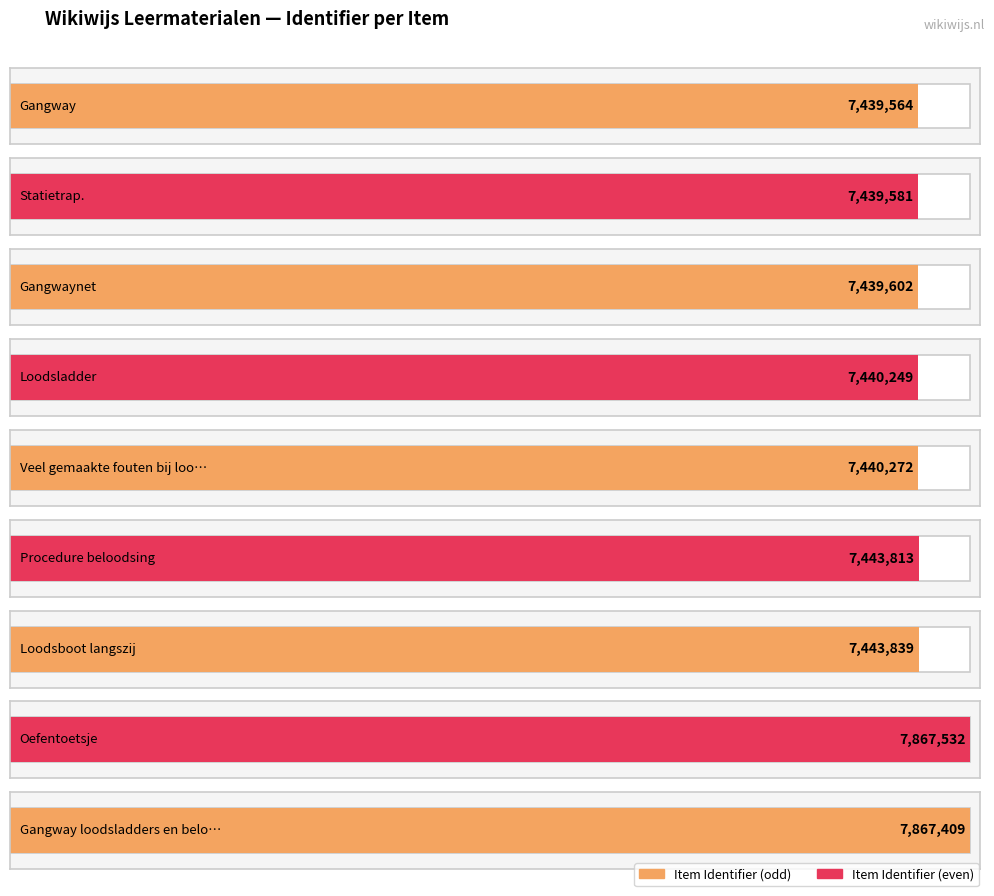

List the labels in order of value, smallest first.

Gangway, Statietrap., Gangwaynet, Loodsladder, Veel gemaakte fouten bij loodsladders, Procedure beloodsing, Loodsboot langszij, Gangway loodsladders en beloodsing, Oefentoetsje